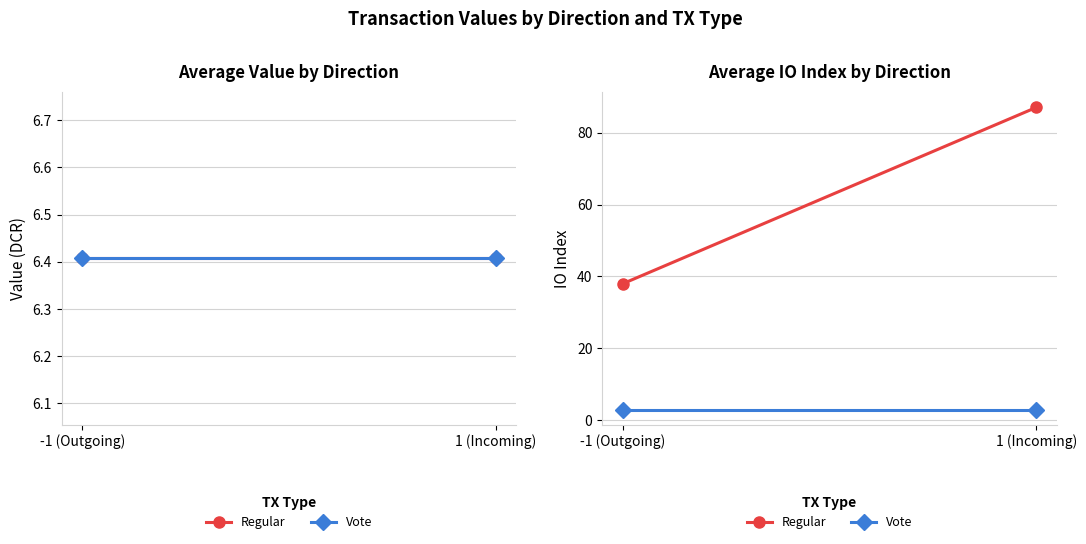

List the labels in order of Vote value, smallest first.

-1 (Outgoing), 1 (Incoming)